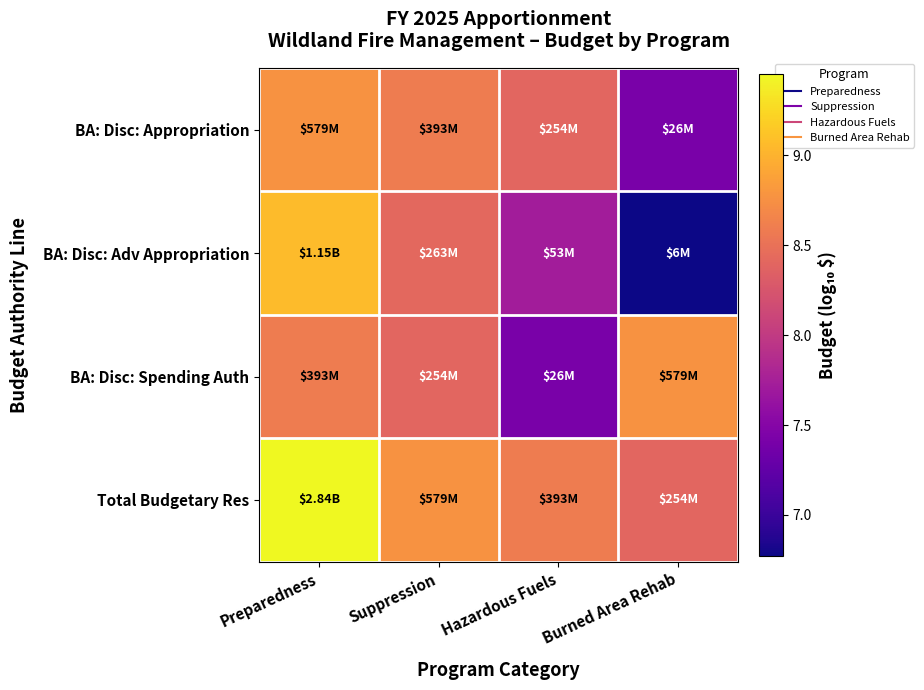

Rank the series at Suppression from lowest to highest value.

BA: Disc: Spending Auth, BA: Disc: Adv Appropriation, BA: Disc: Appropriation, Total Budgetary Res